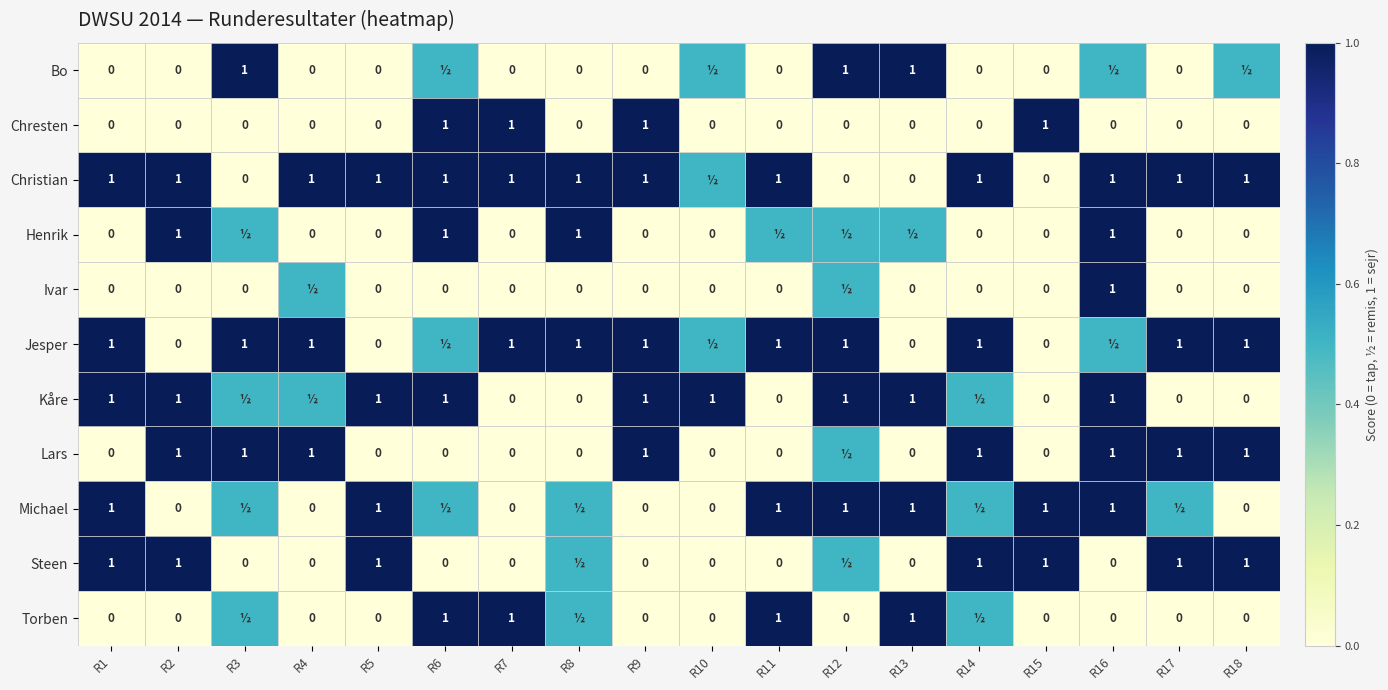

What is the difference between the maximum and minimum values in the Chresten series?

1.0